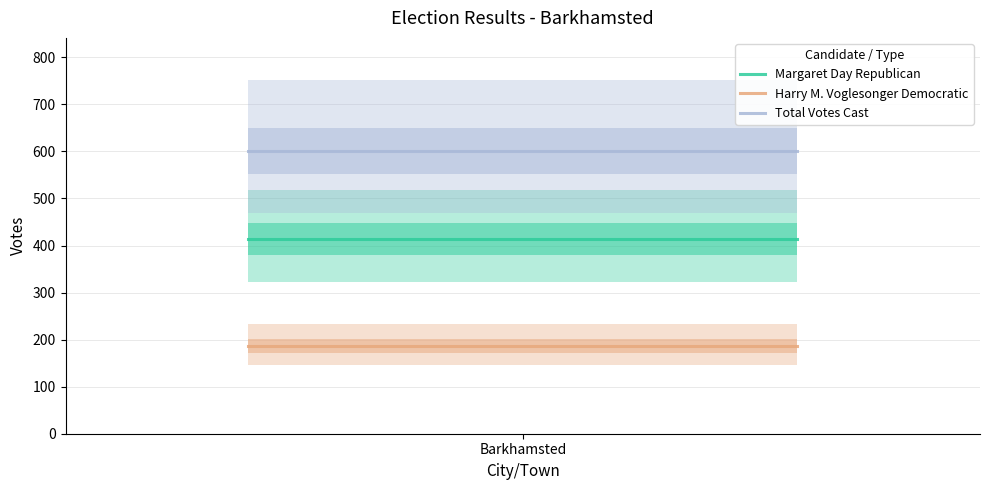

What is the lowest value of the Harry M. Voglesonger Democratic series?

187